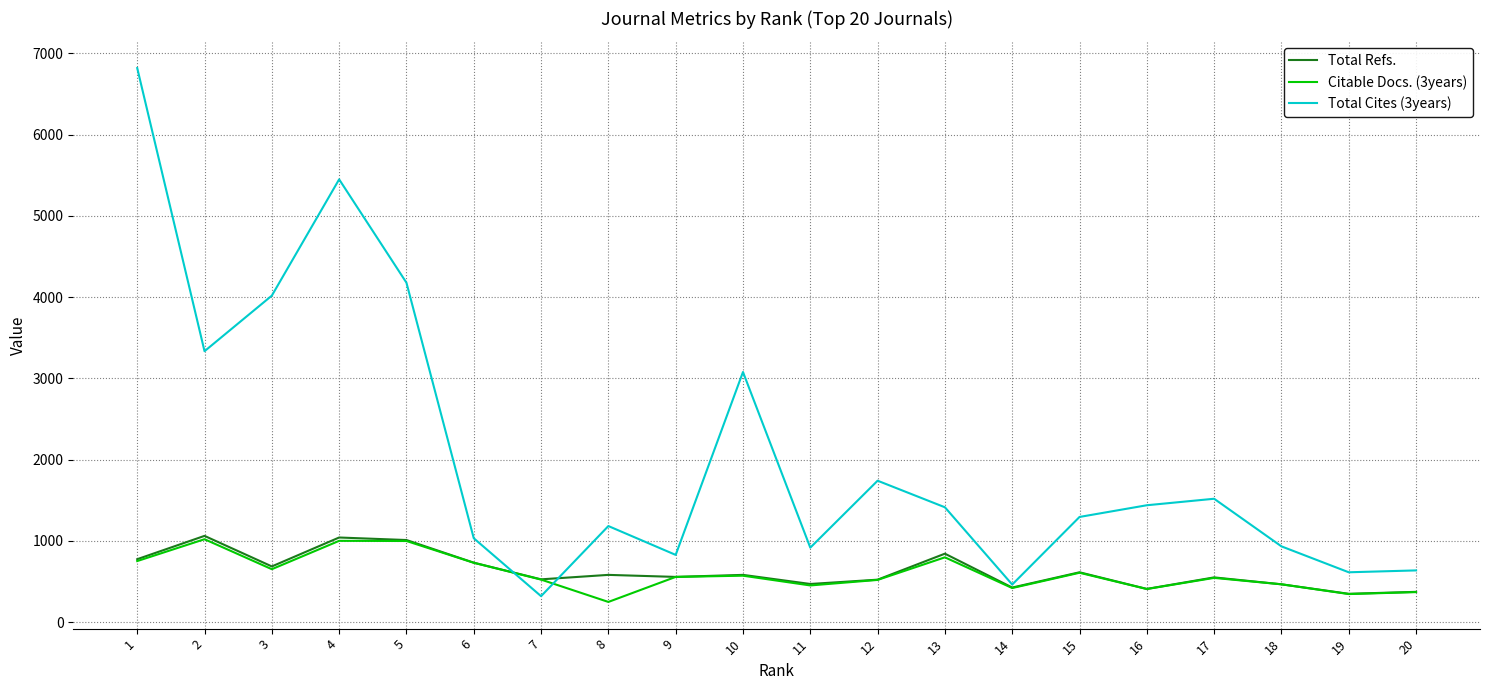

At which label does Total Cites (3years) reach its minimum?

7